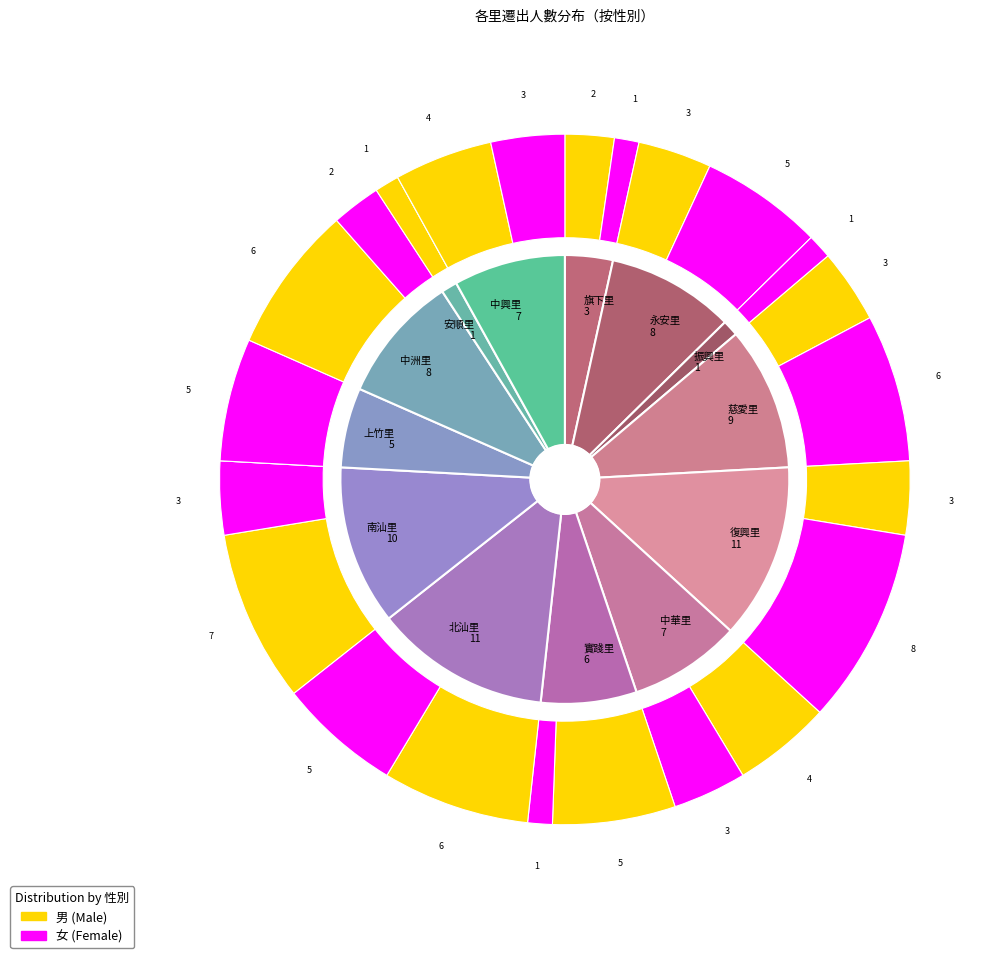

True or false: 中華里 accounts for 3% of the total.

False